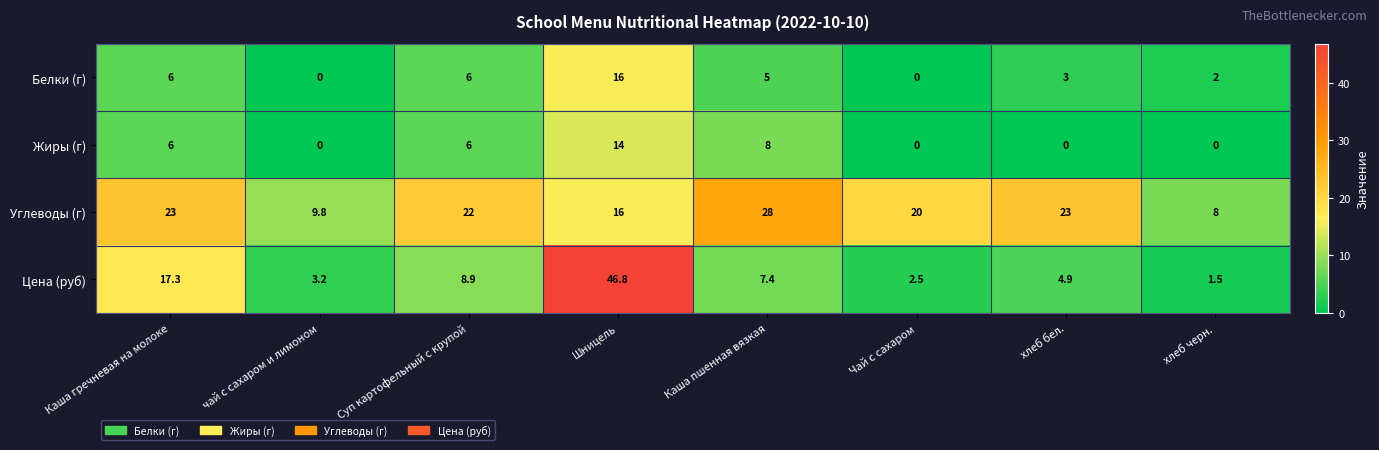

How many positive values does the Белки (г) series have?

6